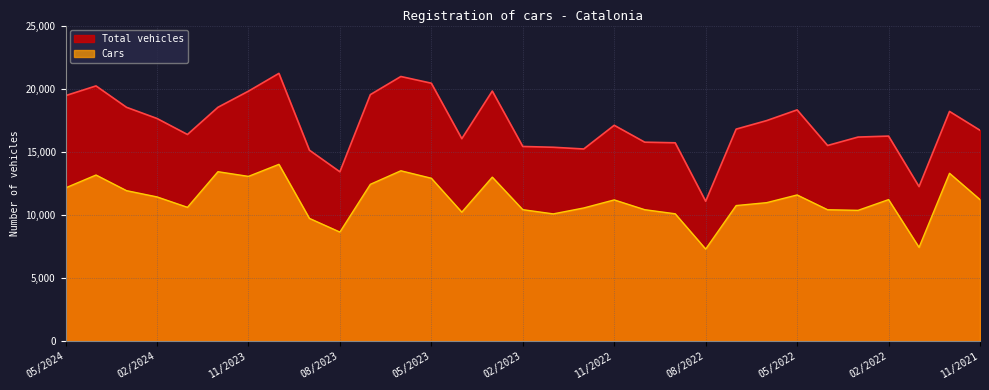

What is the label of the 1st point from the left?

05/2024